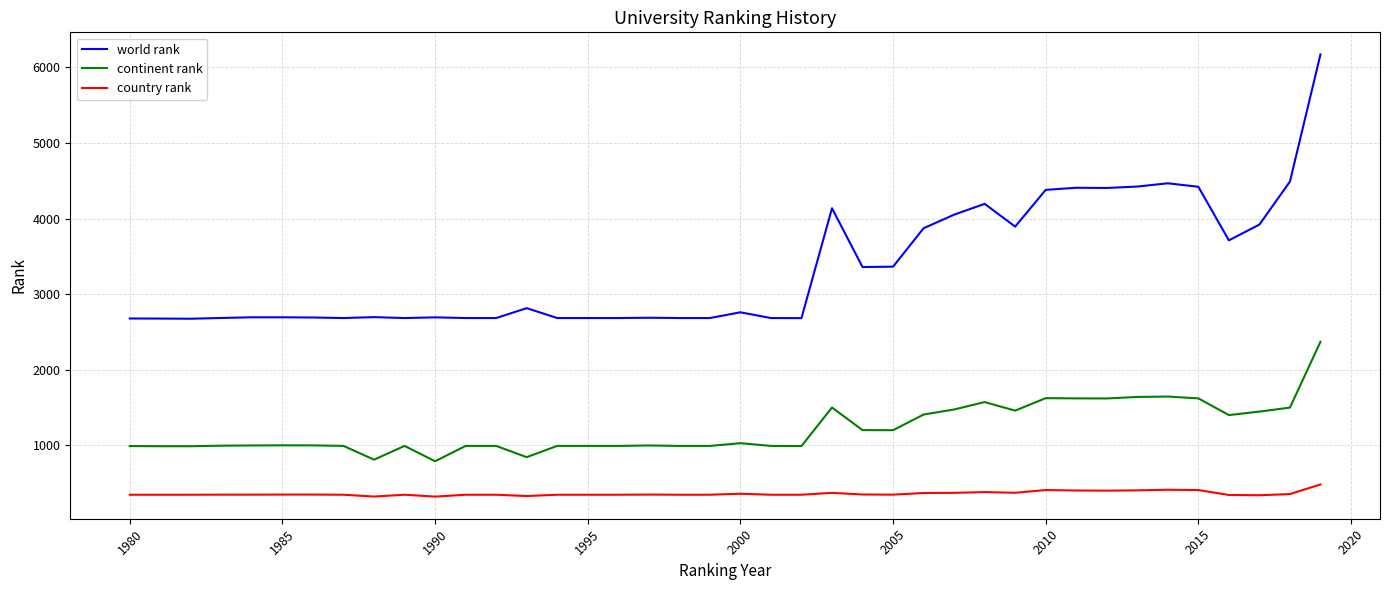

Which series has the largest total across all categories?

world rank